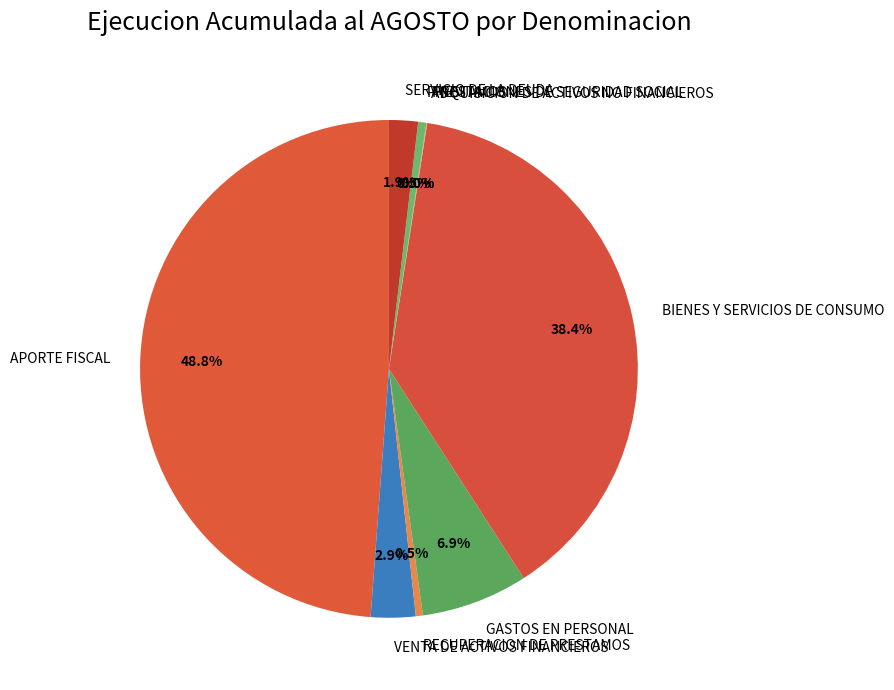

Is there any slice that represents more than half of the pie?

No